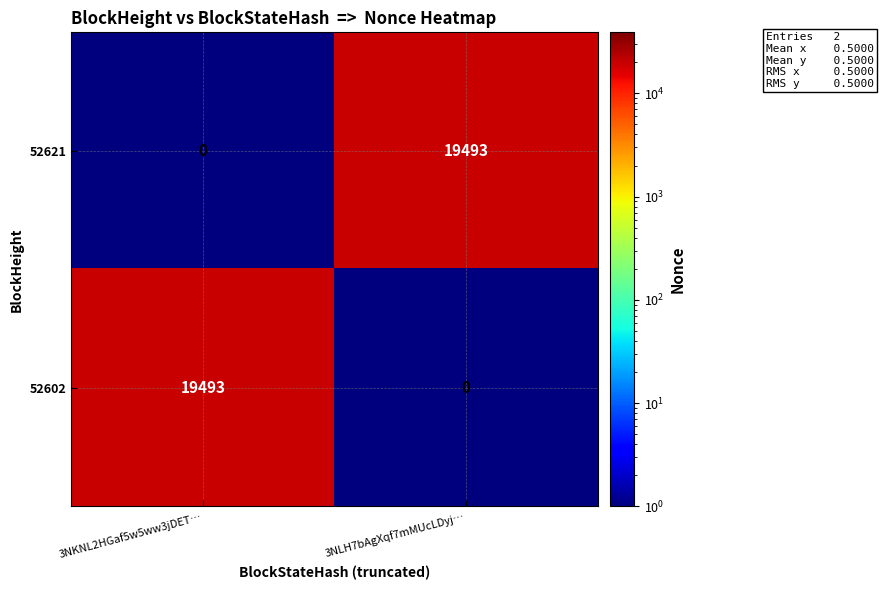

Rank the series at 3NKNL2HGaf5w5ww3jDET… from lowest to highest value.

52621, 52602